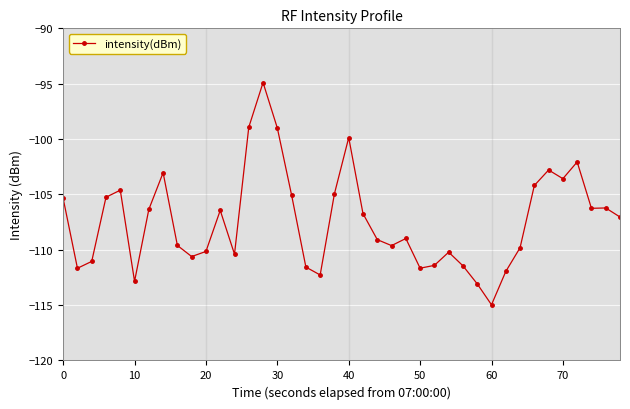

What is the difference between the second highest and minimum values?

16.0